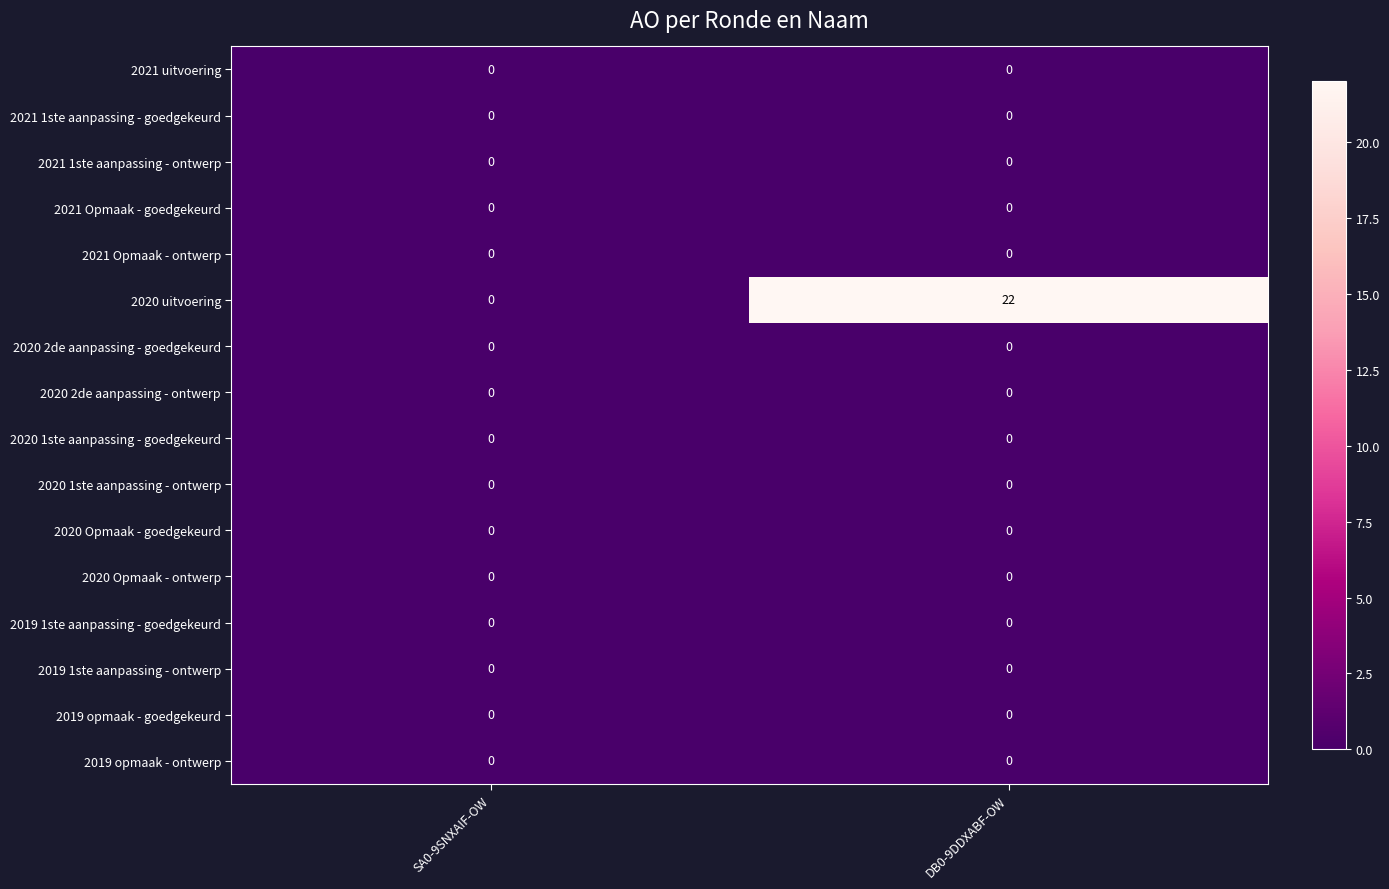

What is the difference between the 2020 uitvoering values at DB0-9DDXABF-OW and SA0-9SNXAIF-OW?

22